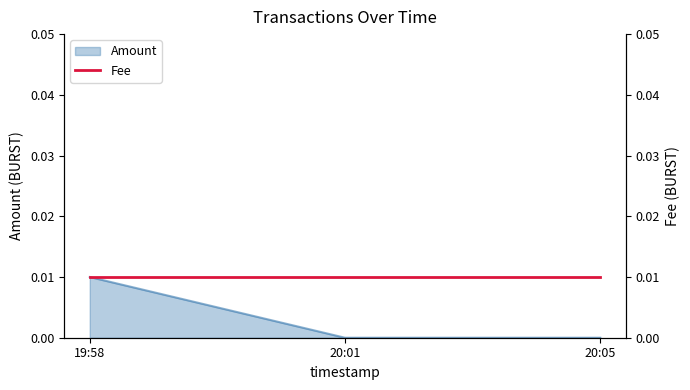

Which category has the highest value in the Amount series?

19:58